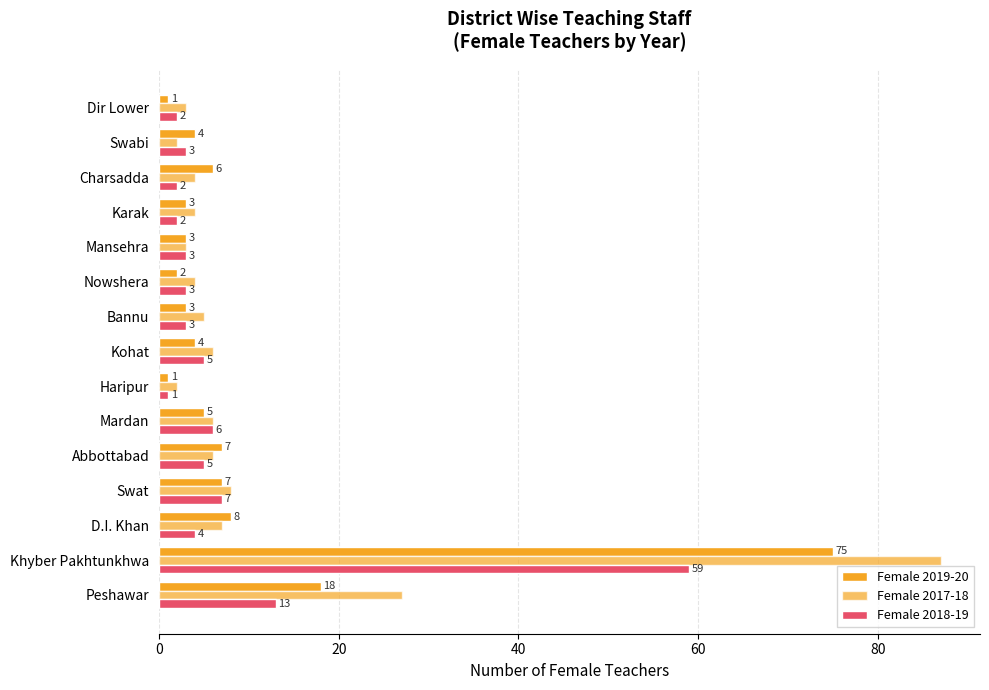

Reading left to right, extract all data points from this chart.

Female 2019-20: 18	75	8	7	7	5	1	4	3	2	3	3	6	4	1
Female 2017-18: 27	87	7	8	6	6	2	6	5	4	3	4	4	2	3
Female 2018-19: 13	59	4	7	5	6	1	5	3	3	3	2	2	3	2